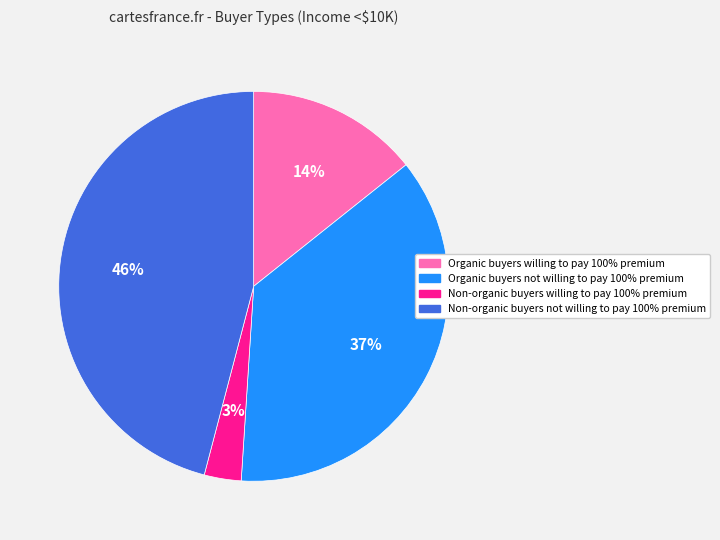

Is there a majority slice in this chart?

No